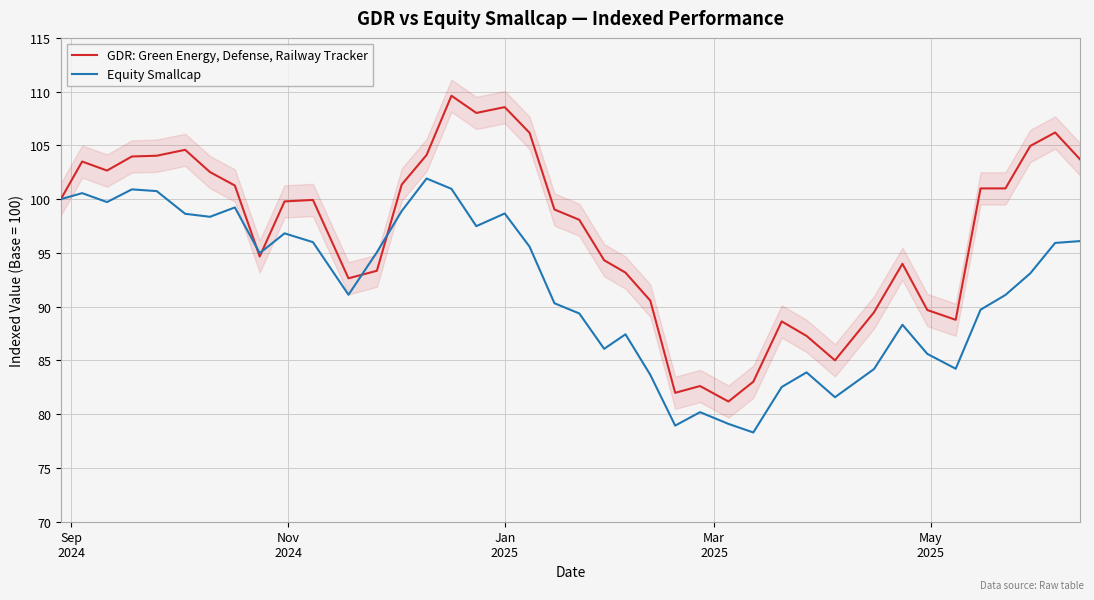

How many interior local valleys does the Equity Smallcap series have?

10